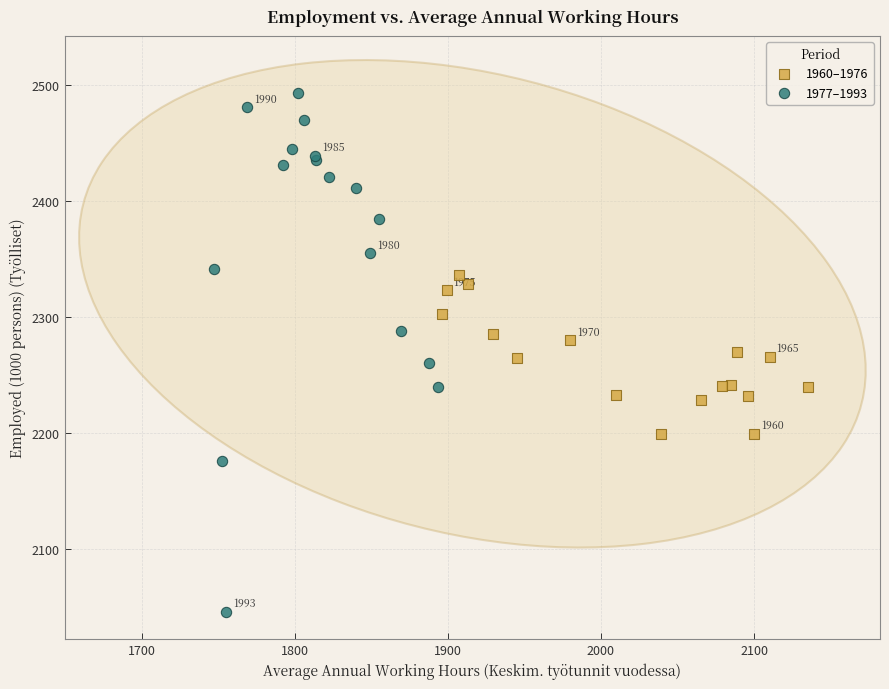

Which series reaches the maximum Y coordinate?

1977–1993